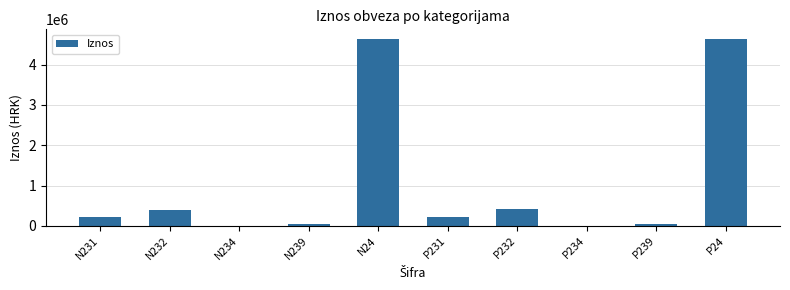

What is the sum of all values?

10619824.4